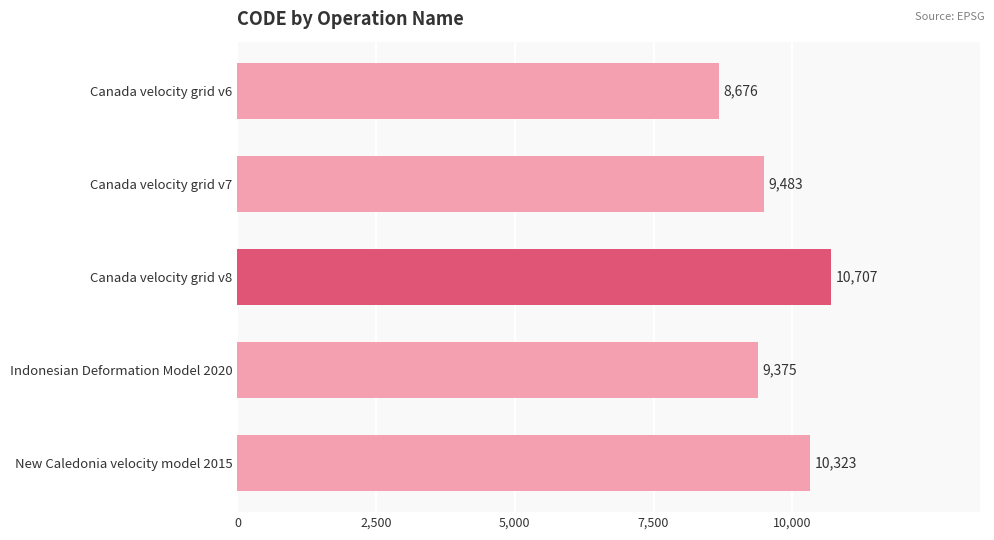

What is the ratio of the value at Canada velocity grid v8 to the value at Canada velocity grid v7?

1.1